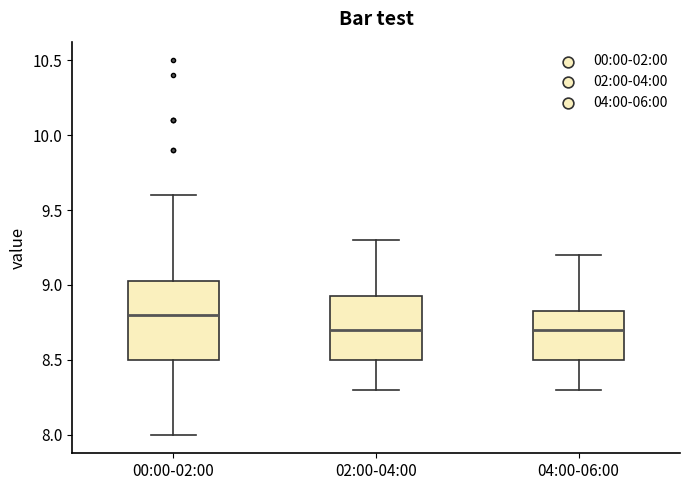

Where is the upper edge of the box for 04:00-06:00 on the y-axis? The values are not printed on the chart, so give them approximately, as read against the axis.

8.85